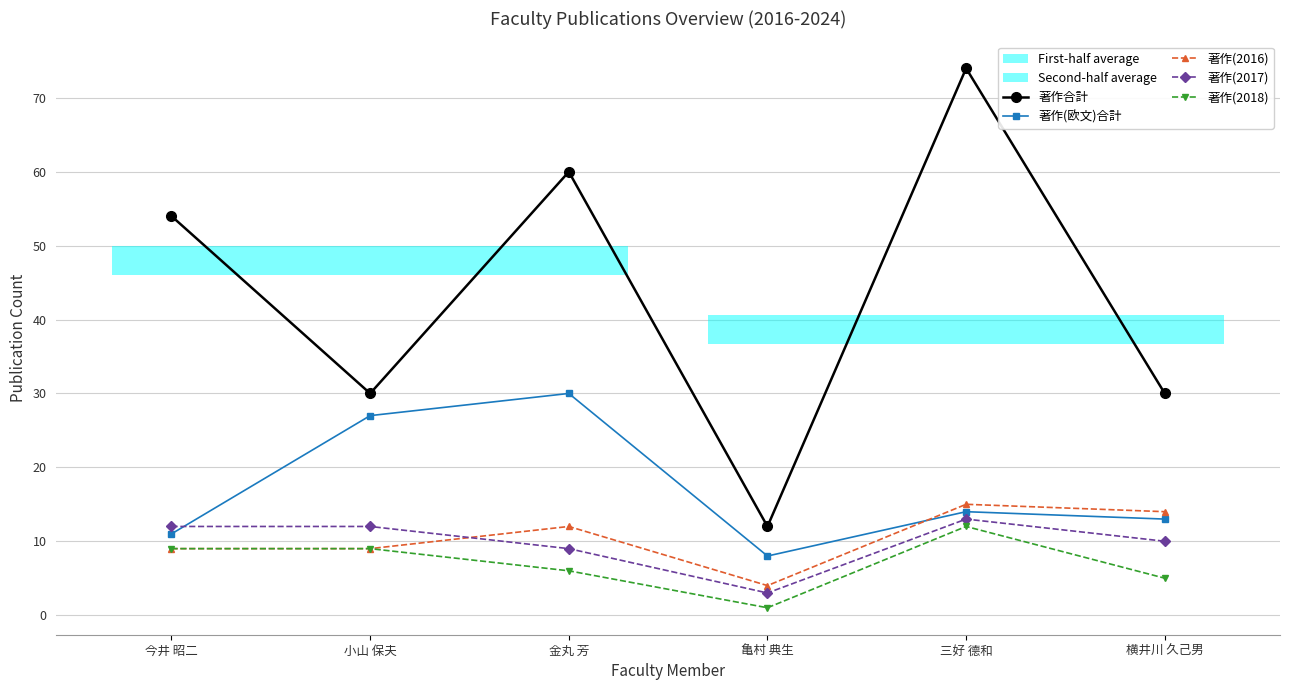

How many categories are shown in the chart?

6